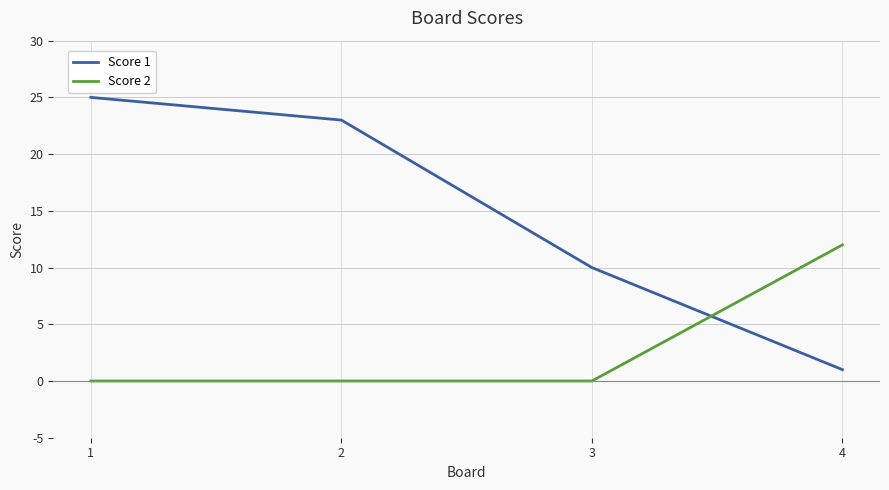

What are all the series names shown in the legend?

Score 1, Score 2